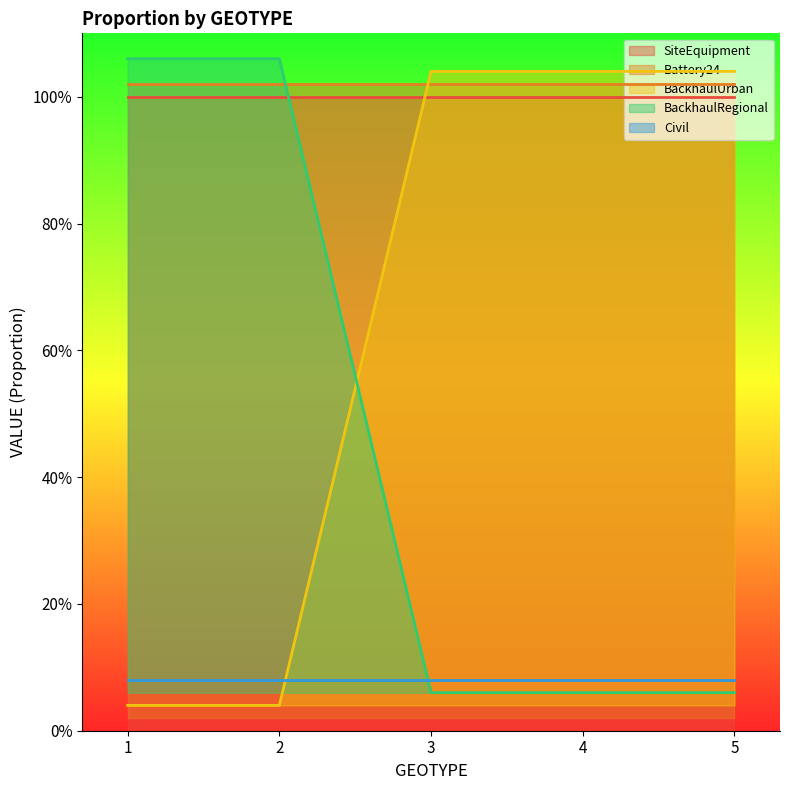

Between 1 and 3, which series saw the biggest shift?

BackhaulUrban